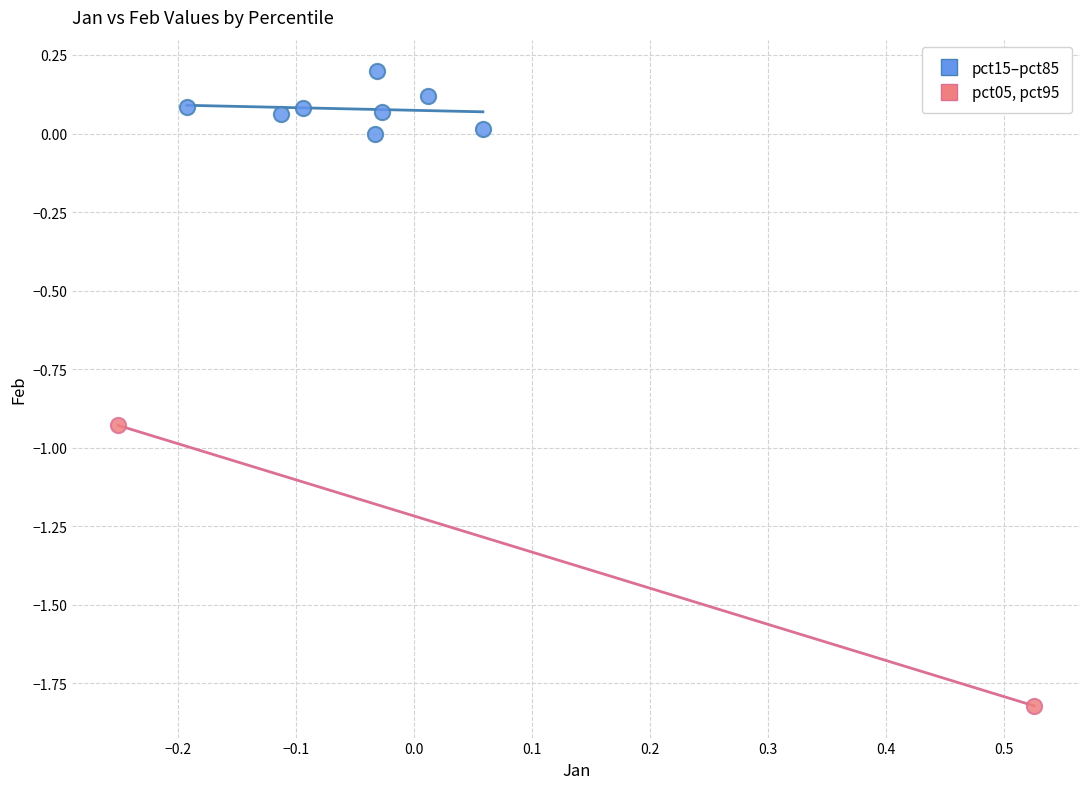

Which series reaches the minimum Y coordinate?

pct05, pct95